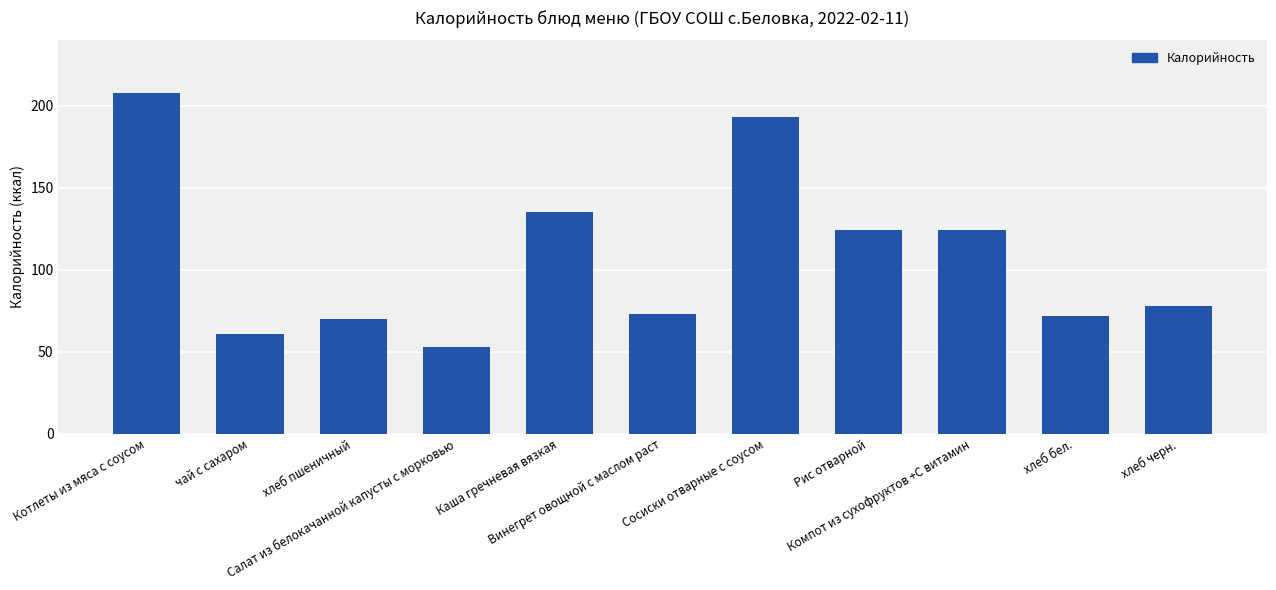

At which label does the data first exceed 78?

Котлеты из мяса с соусом